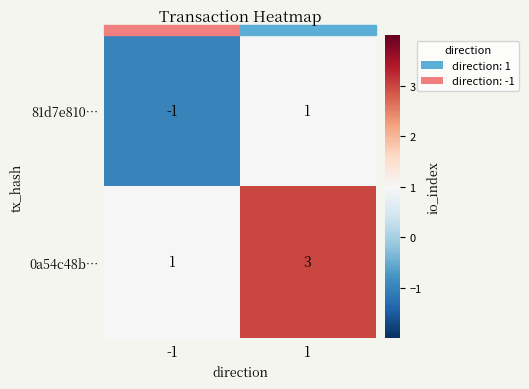

What is the smallest value displayed?

-1